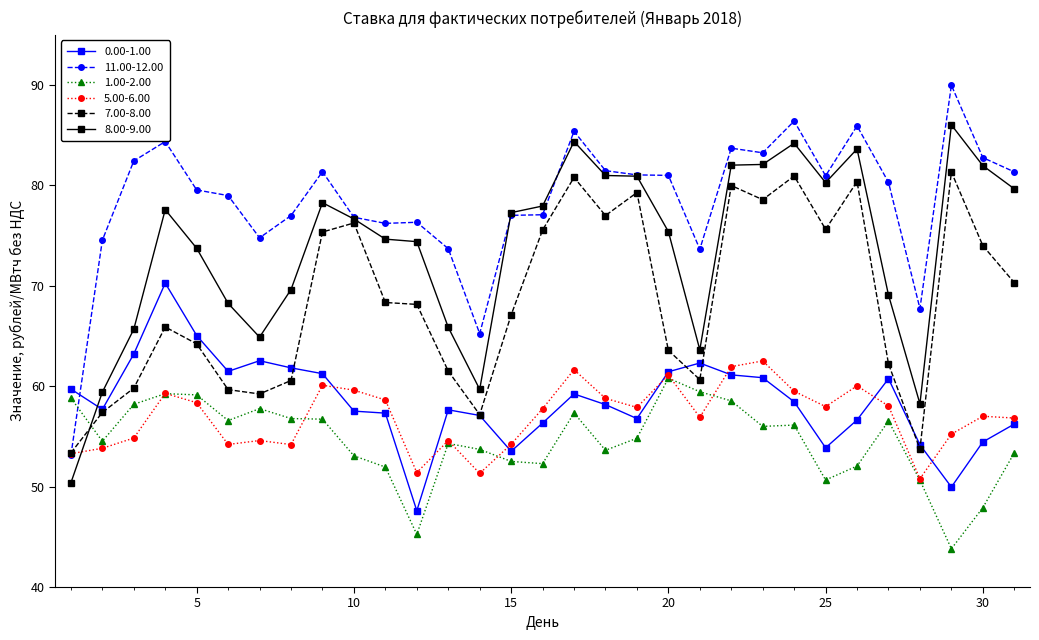

Is this an area chart (filled region under the line)?

No